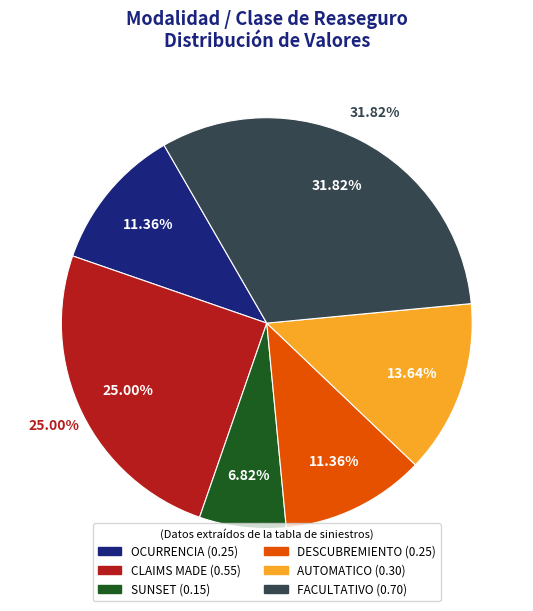

Does CLAIMS MADE account for over 50% of the chart?

No